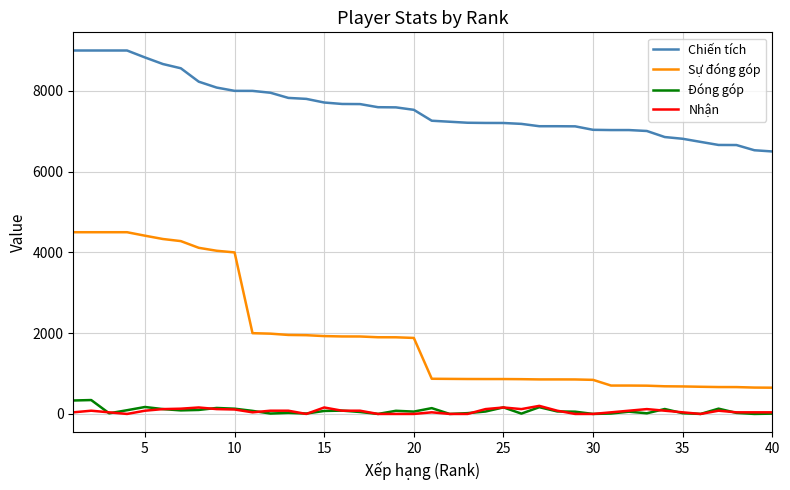

True or false: Chiến tích and Đóng góp intersect in this chart.

False